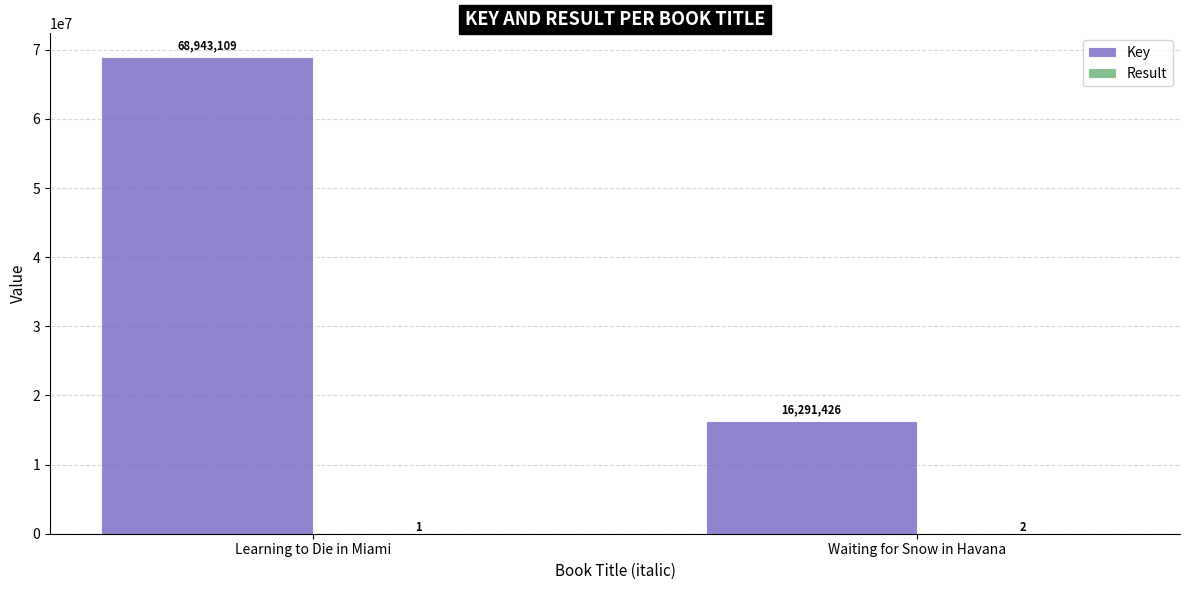

What is the average value of the Key series?

42617268